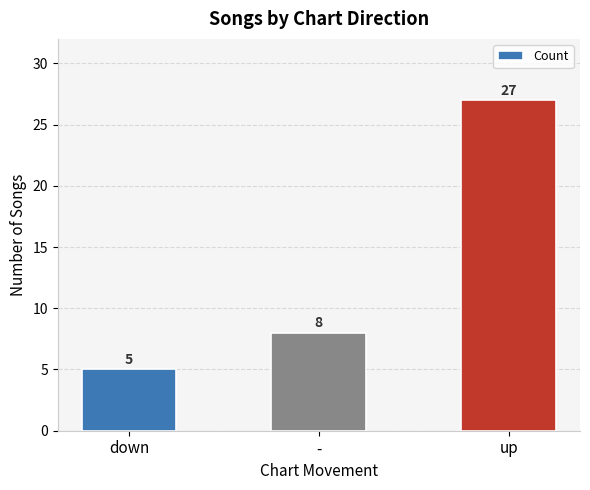

What is the label of the 1st bar from the left?

down